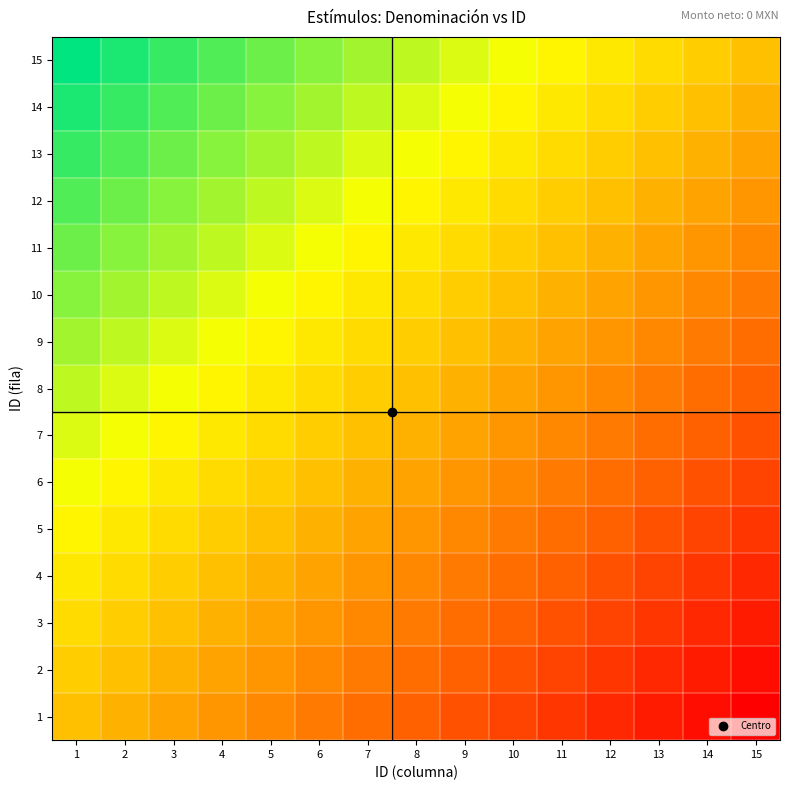

At which category is the sum across all series the highest?

1